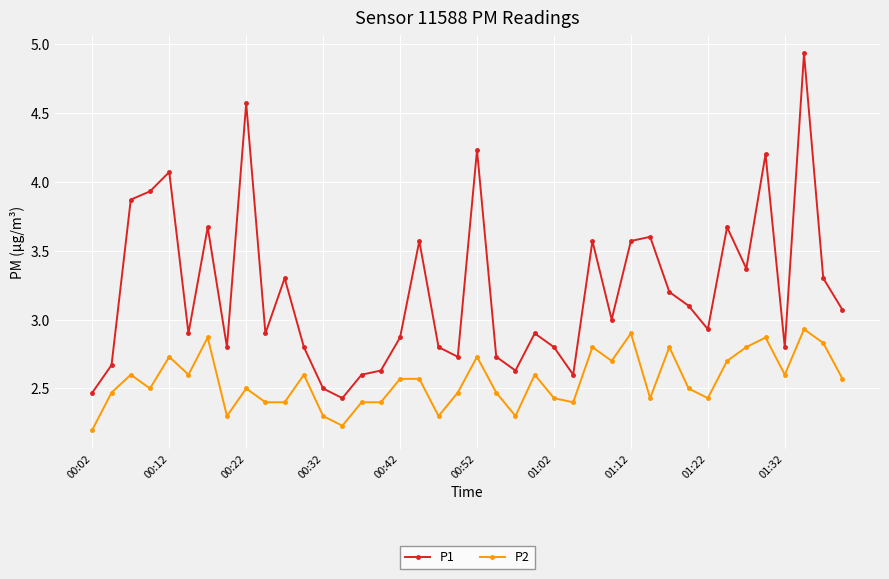

True or false: P1 has more than 2 points higher than both neighbors.

True